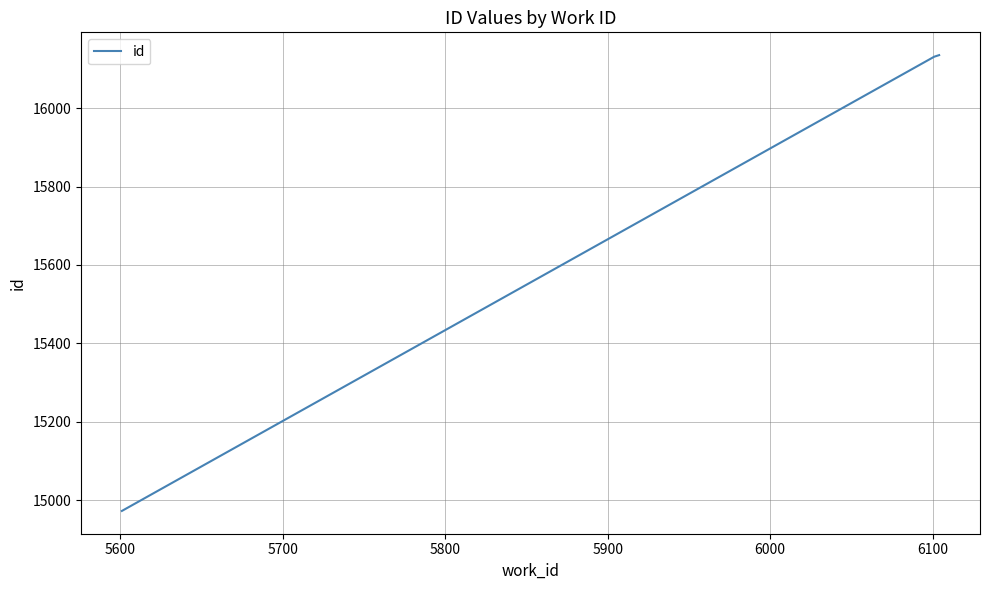

What is the difference between the second highest and minimum values?

1158